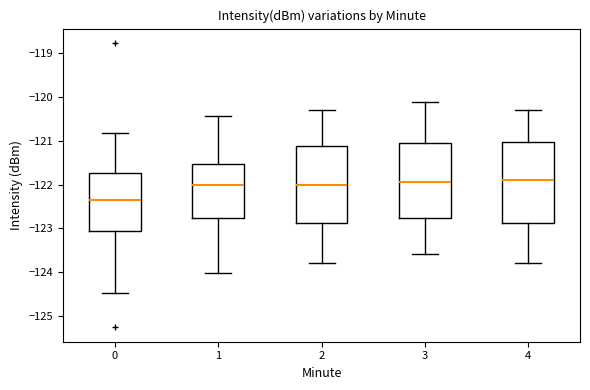

Reading left to right, read every box against the y-axis: the position of its median line, the range the box covers, and the ends of its whiskers. The values are not printed on the chart, so give them approximately, as read against the axis.

0: median -122.4, box -123.1 to -121.7, whiskers -124.5 to -120.8
1: median -122.0, box -122.8 to -121.5, whiskers -124.0 to -120.4
2: median -122.0, box -122.9 to -121.1, whiskers -123.8 to -120.3
3: median -121.9, box -122.8 to -121.0, whiskers -123.6 to -120.1
4: median -121.9, box -122.9 to -121.0, whiskers -123.8 to -120.3